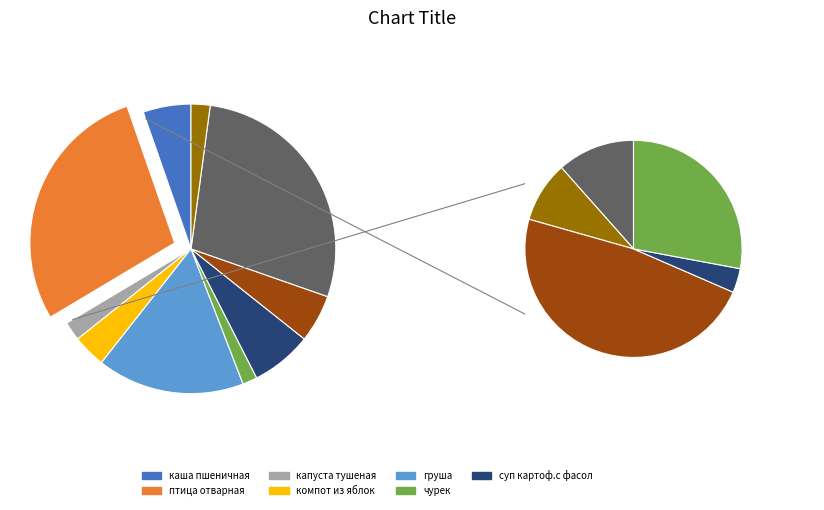

Rank the categories by value from highest to lowest.

птица отварная (Завтрак), птица отварная (Обед), груша (Завтрак), суп картоф.с фасолью, каша пшеничная (Завтрак), каша пшеничная (Обед), компот из яблок (Завтрак), капуста тушеная (Завтрак), капуста тушеная (Обед), чурек (Завтрак)